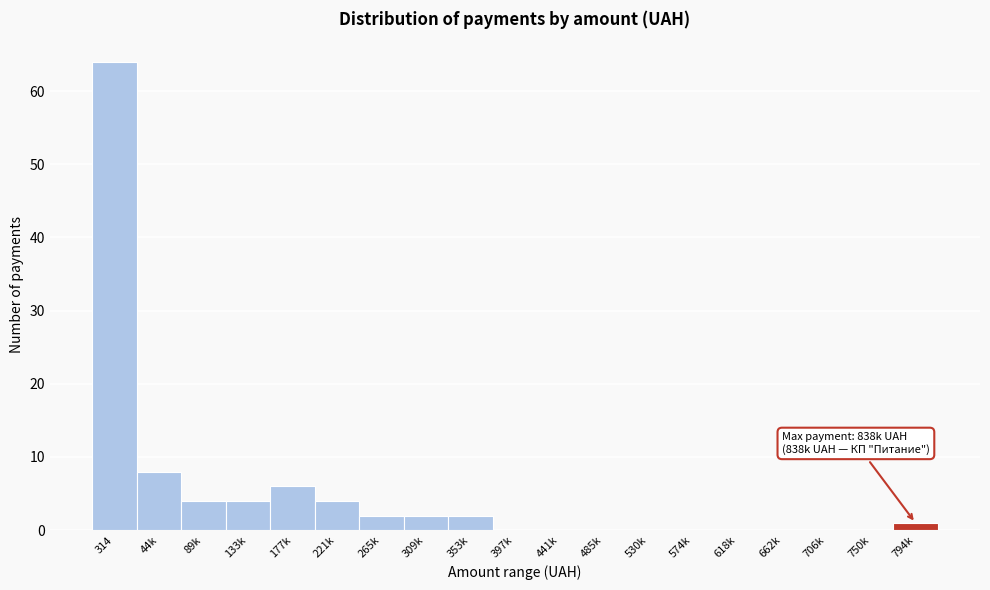

Reading left to right, list all the values displayed in this chart.

314=64	44k=8	89k=4	133k=4	177k=6	221k=4	265k=2	309k=2	353k=2	397k=0	441k=0	485k=0	530k=0	574k=0	618k=0	662k=0	706k=0	750k=0	794k=1